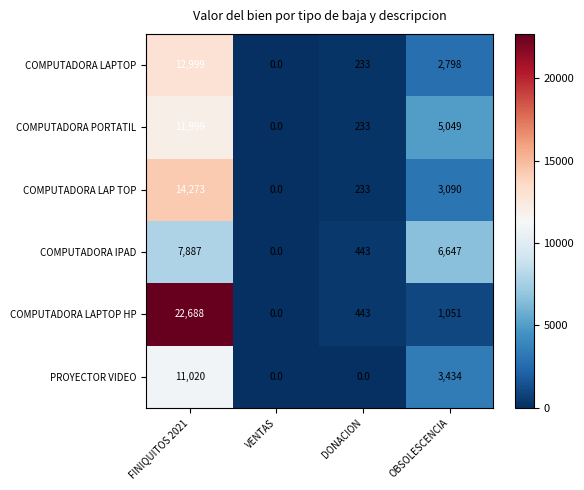

How many values in the COMPUTADORA LAPTOP HP series are below 1051?

2